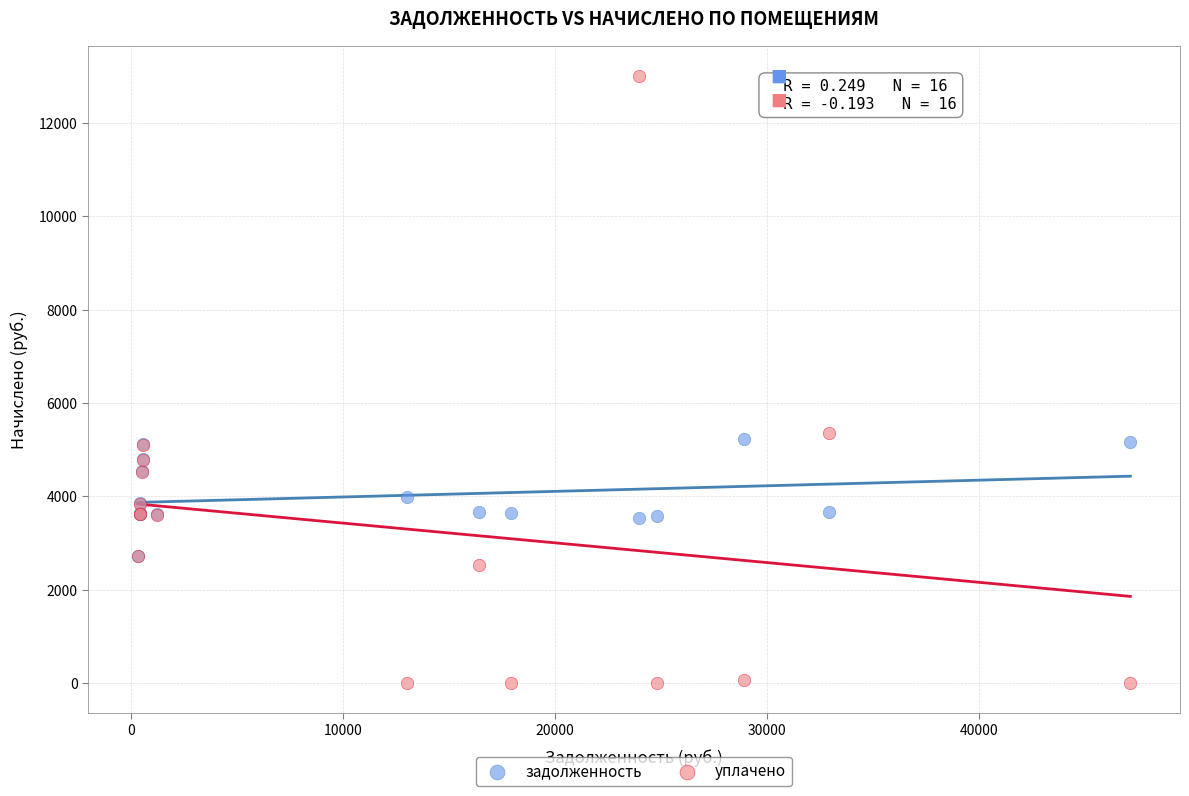

Which series reaches the maximum Y coordinate?

уплачено